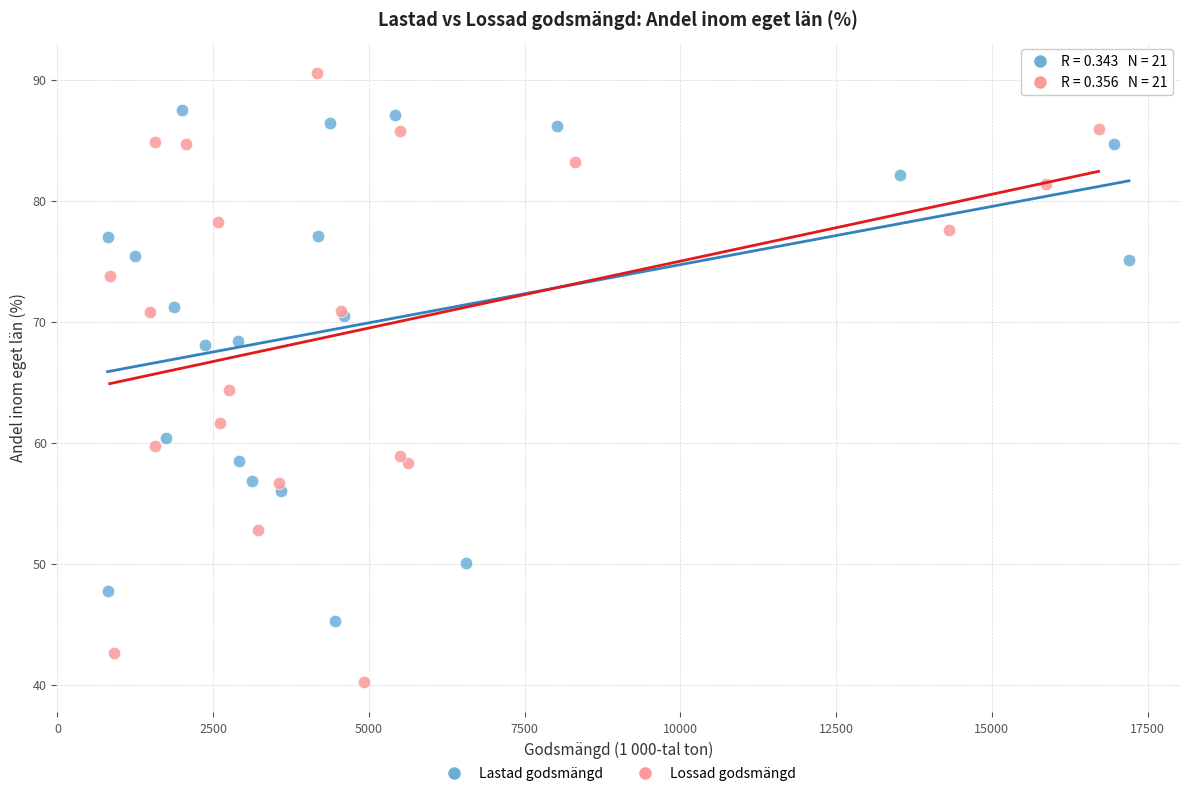

Which series reaches the maximum Y coordinate?

Lossad godsmängd